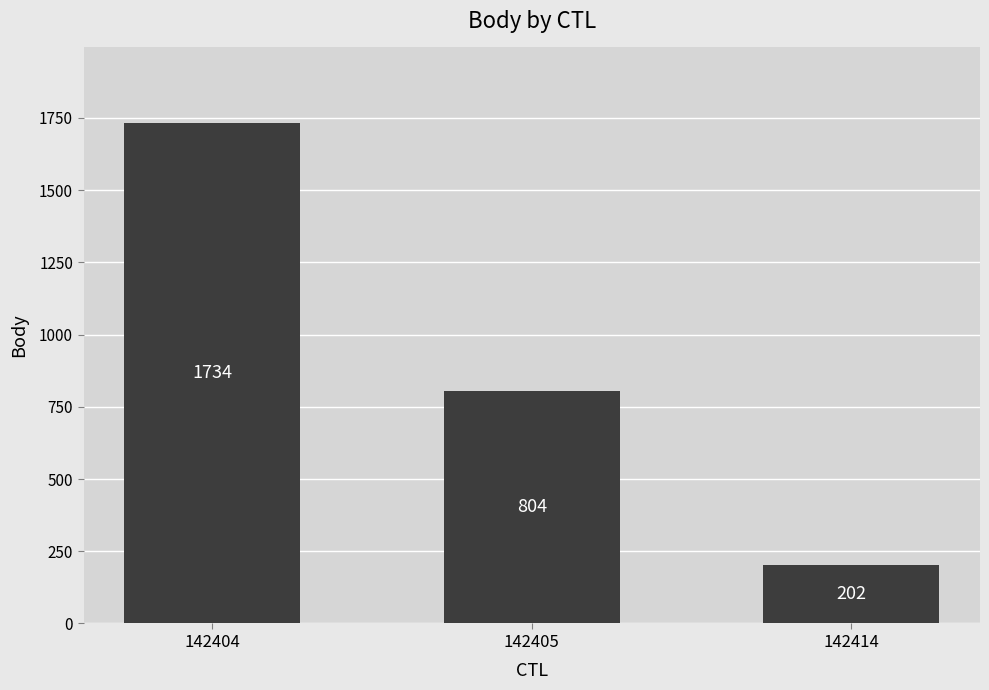

How many values are between 202 and 1734?

3